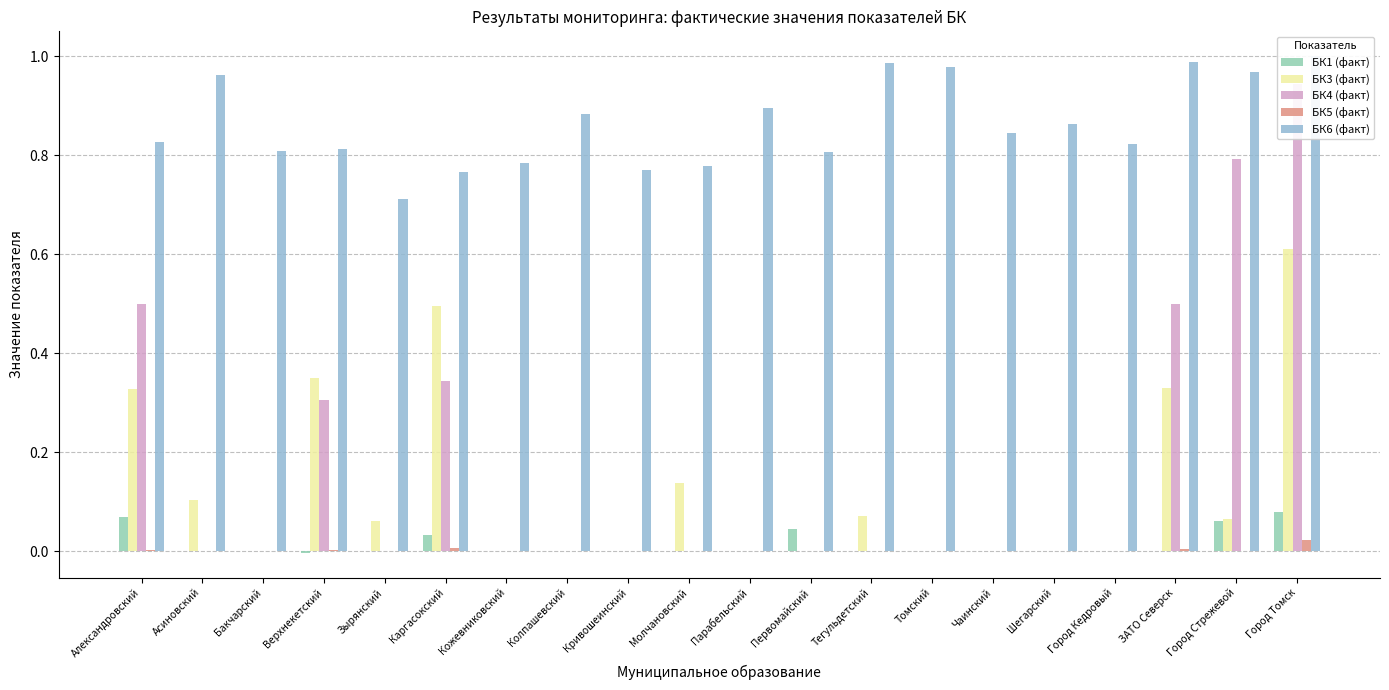

What is the label of the 2nd bar from the right?

Город Стрежевой